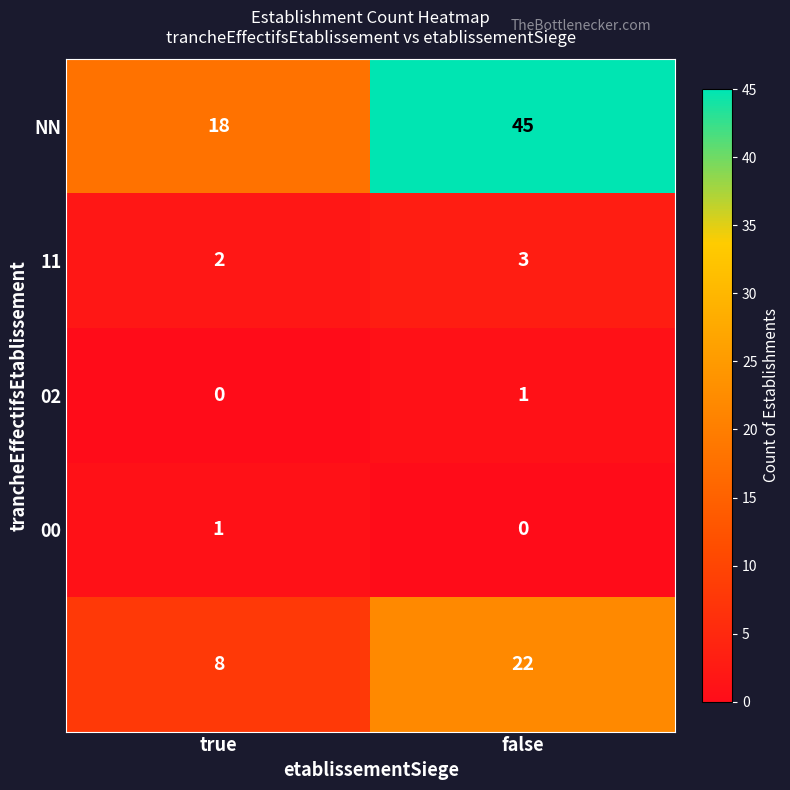

At which category is the sum across all series the highest?

false